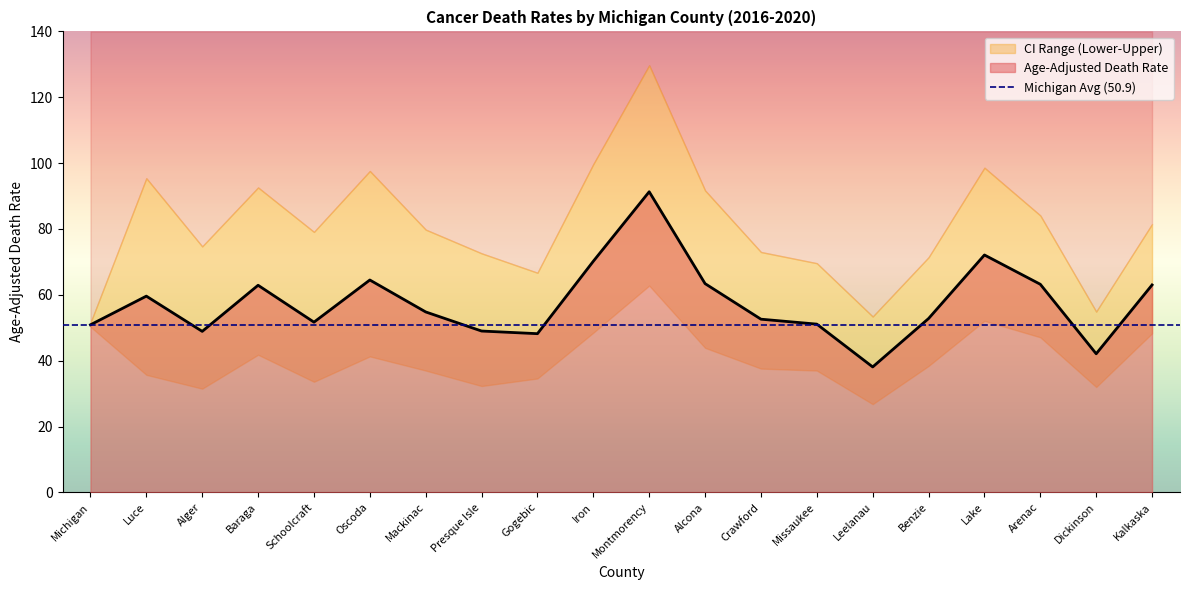

Rank the series by their average value, from lowest to highest.

Lower CI (Rate), Age-Adjusted Death Rate, Upper CI (Rate)